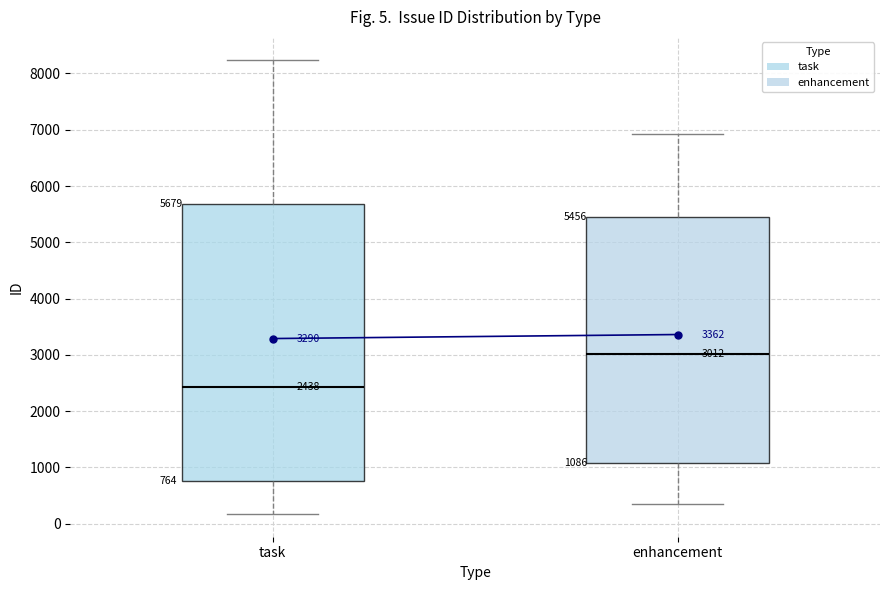

Which box's median line is the highest?

enhancement